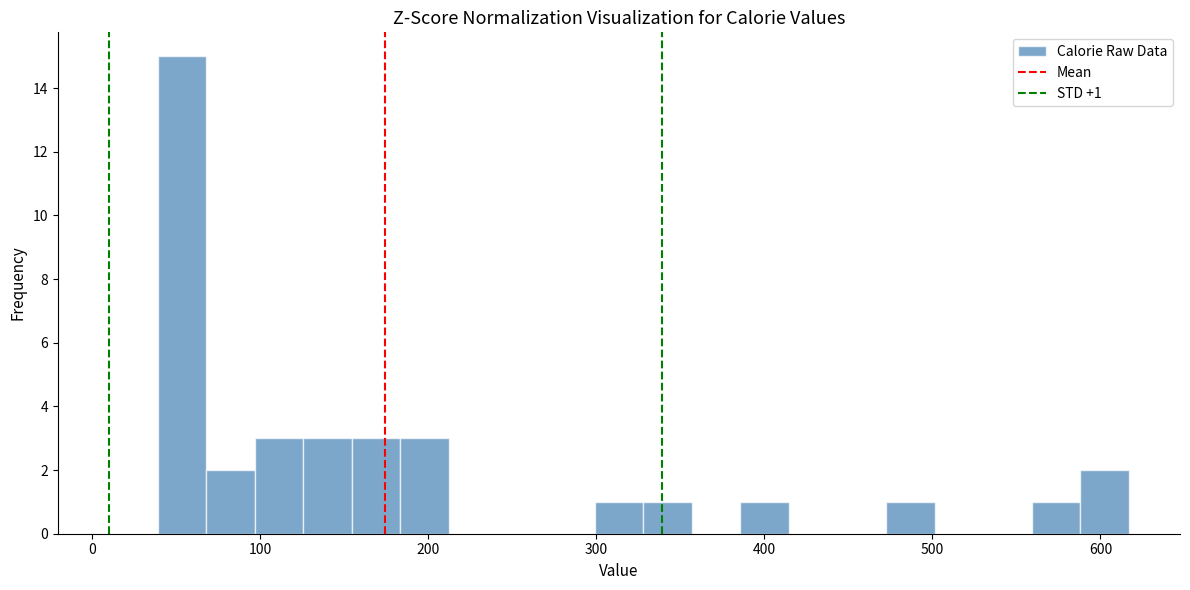

Around what value on the x-axis is the tallest bar? Give the approximate position of its centre, as read against the axis.

50